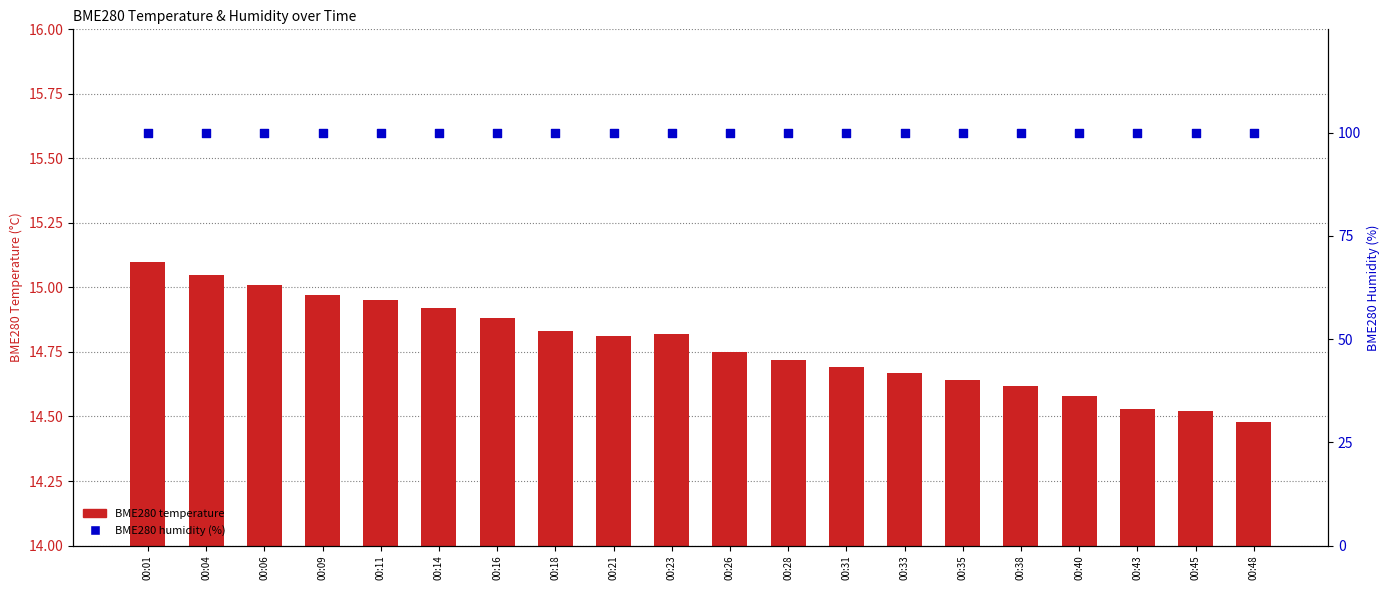

At which category is the sum across all series the highest?

00:01